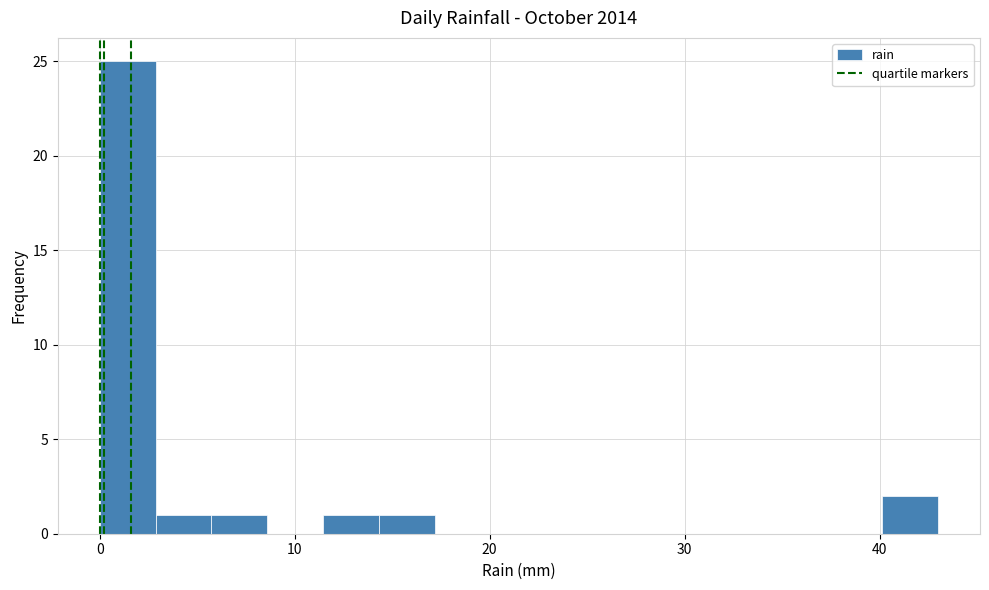

Read against the x-axis, roughly where is the centre of the tallest bar?

1